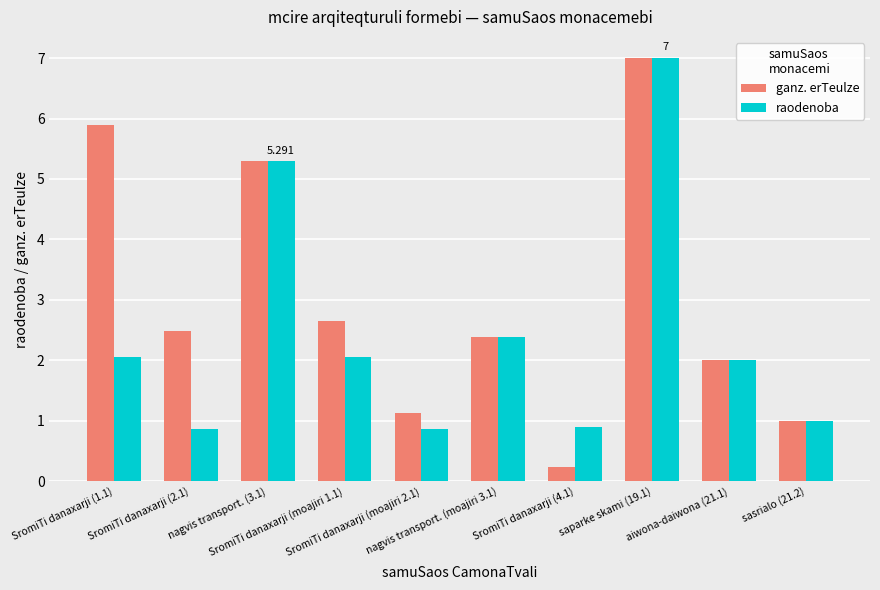

Which series has the largest range (max minus min)?

ganz. erTeulze